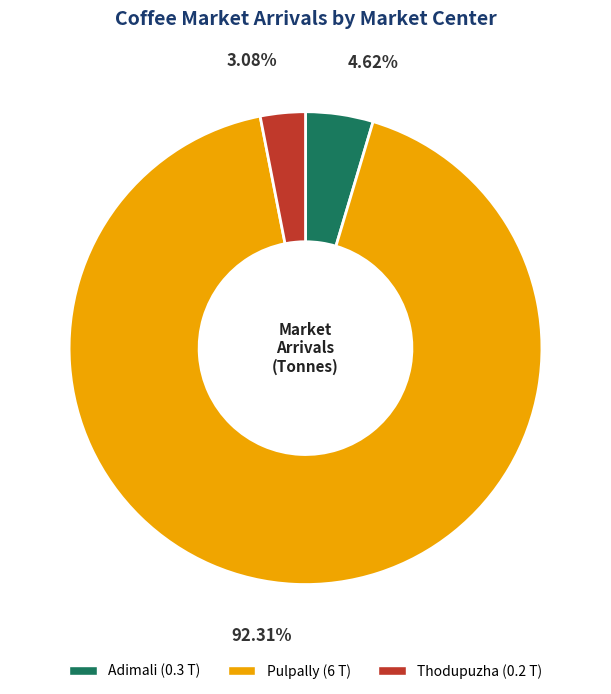

To the nearest percent, what percentage of the pie is Pulpally?

92%